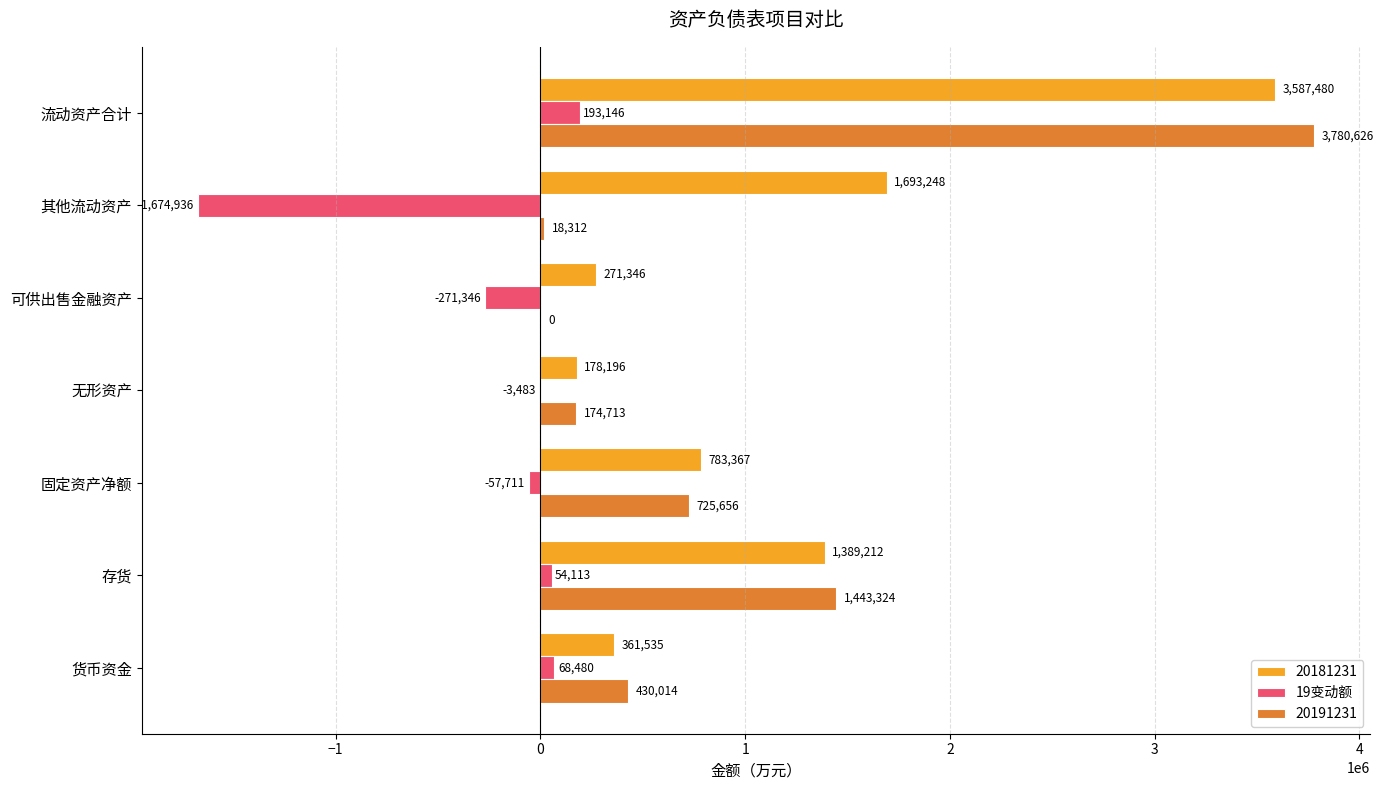

What is the greatest value displayed?

3780626.1